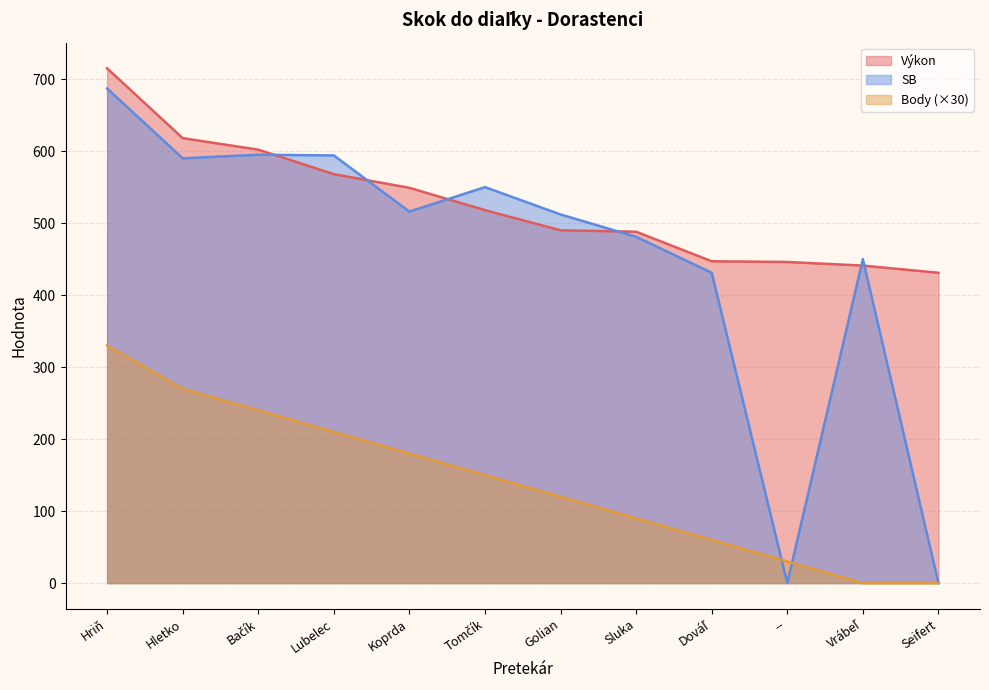

What is the label of the 1st point from the right?

Seifert